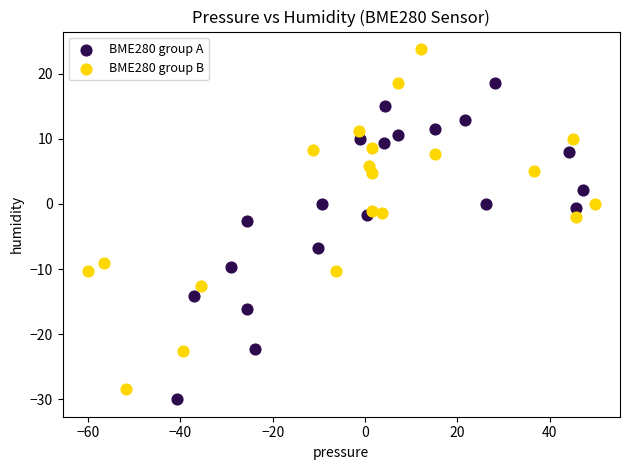

What are all the series names shown in the legend?

BME280 group A, BME280 group B